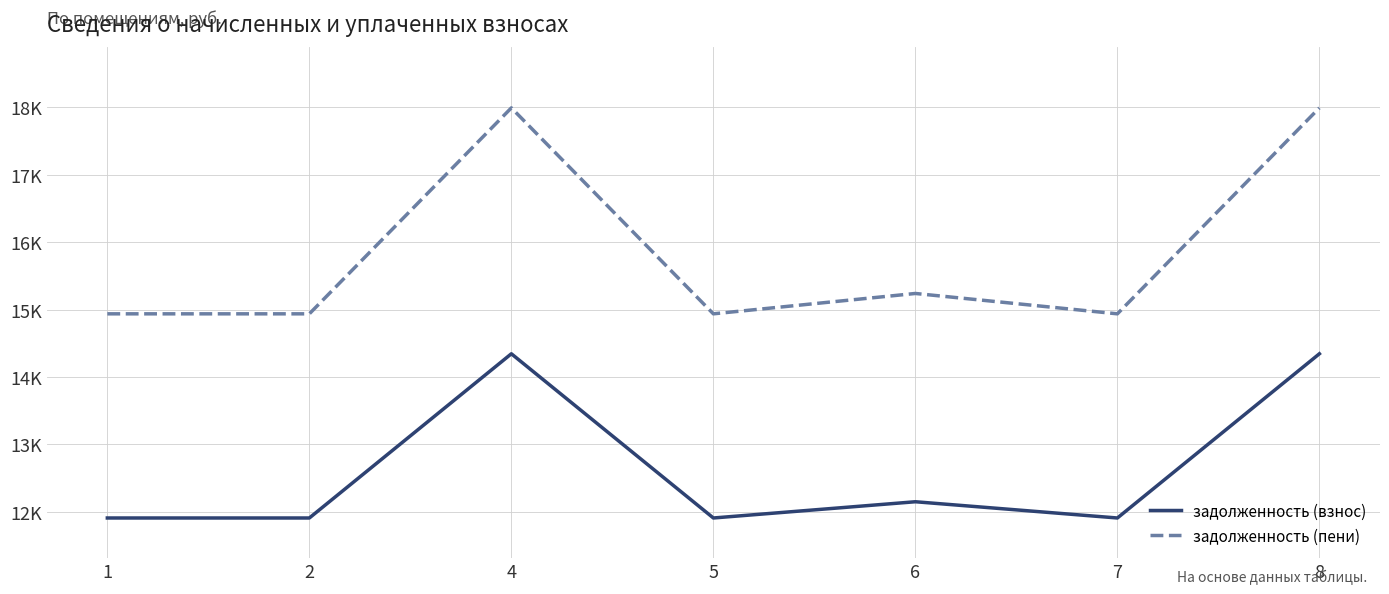

What are all the series names shown in the legend?

задолженность (взнос), задолженность (пени)